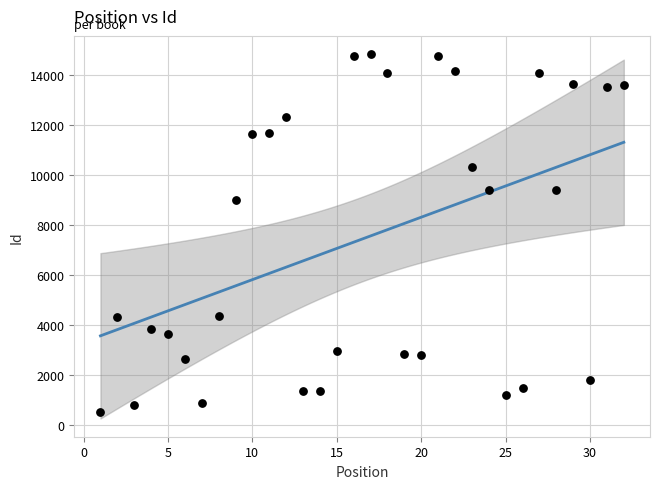

What Y value in the scatter plot is closest to 7683?

9005